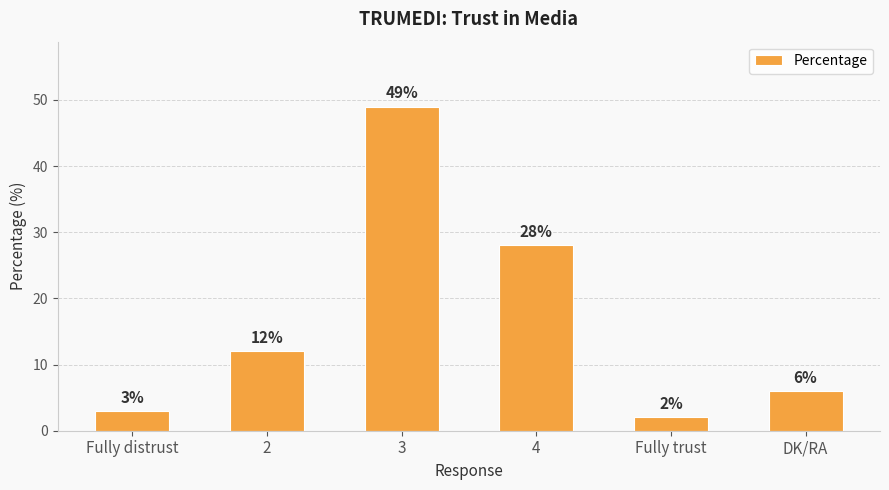

True or false: the data shows 6 at DK/RA.

True